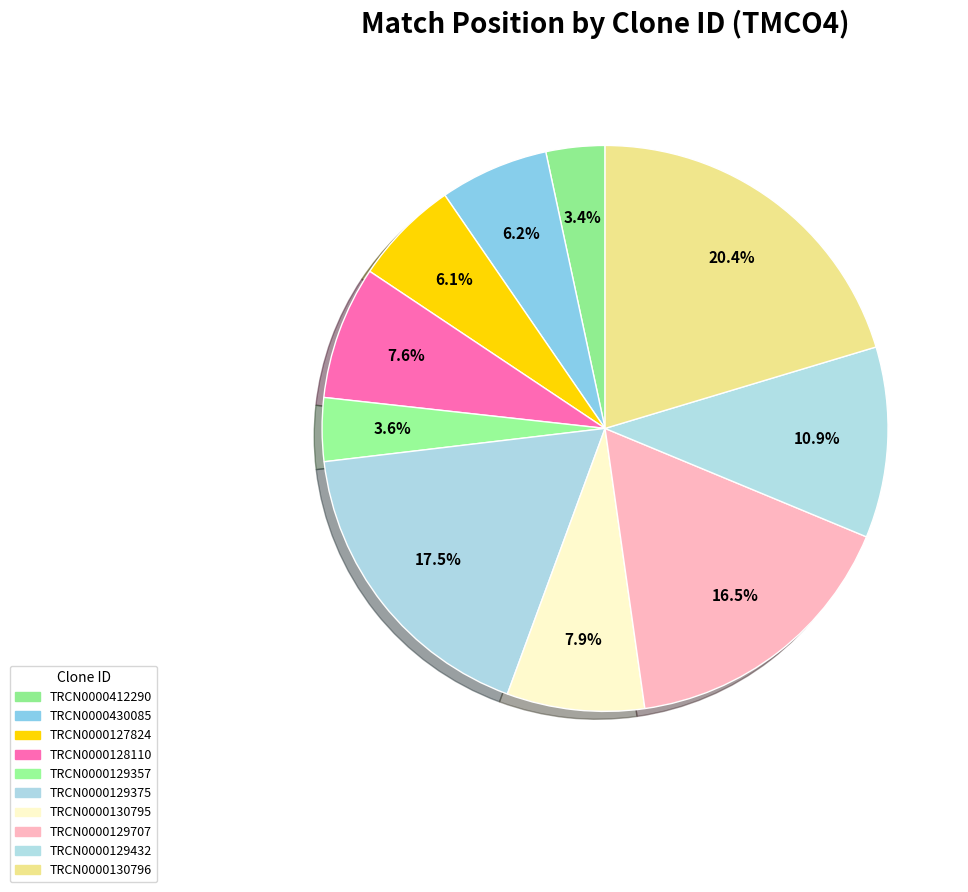

Between TRCN0000130796 and TRCN0000129707, which is larger?

TRCN0000130796